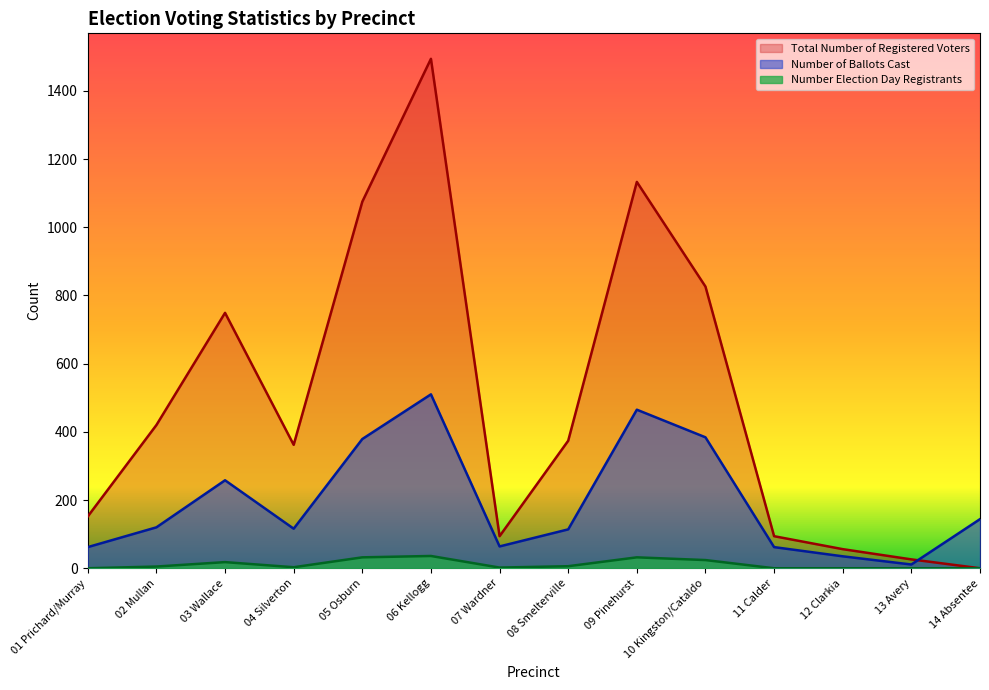

Which series has the largest range (max minus min)?

Total Number of Registered Voters